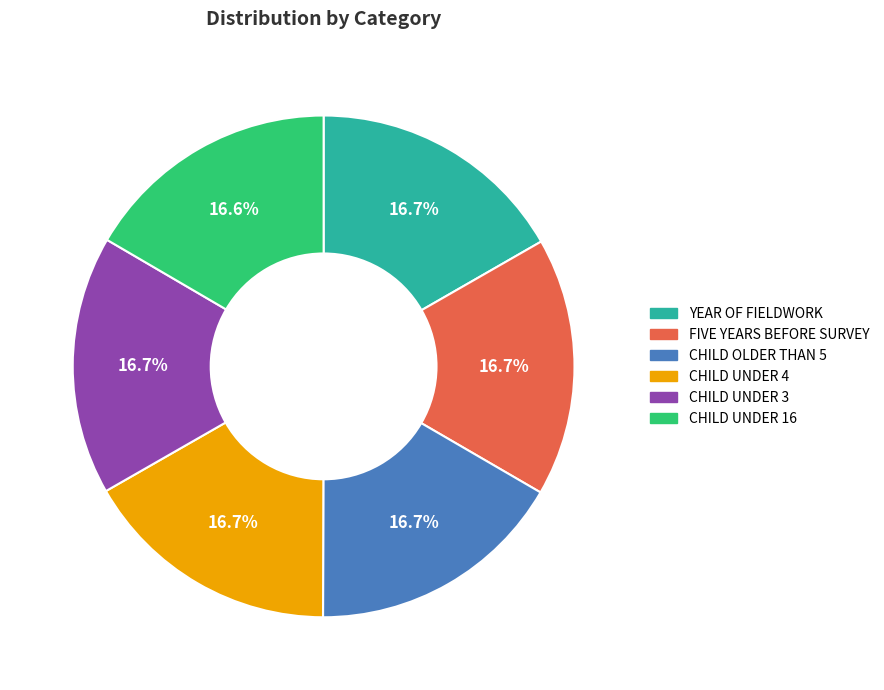

True or false: CHILD UNDER 3 accounts for 17% of the total.

True